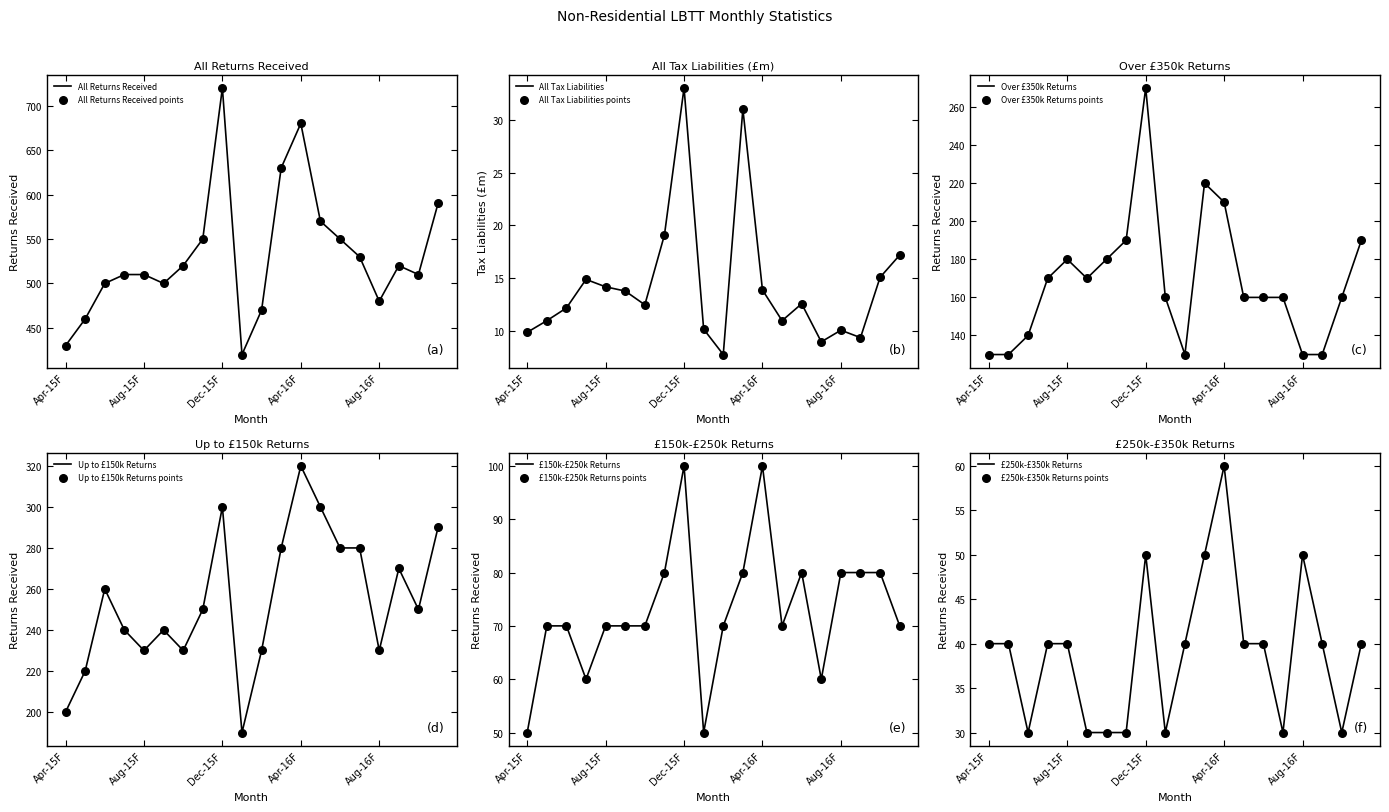

Which series has the largest total across all categories?

All Returns Received